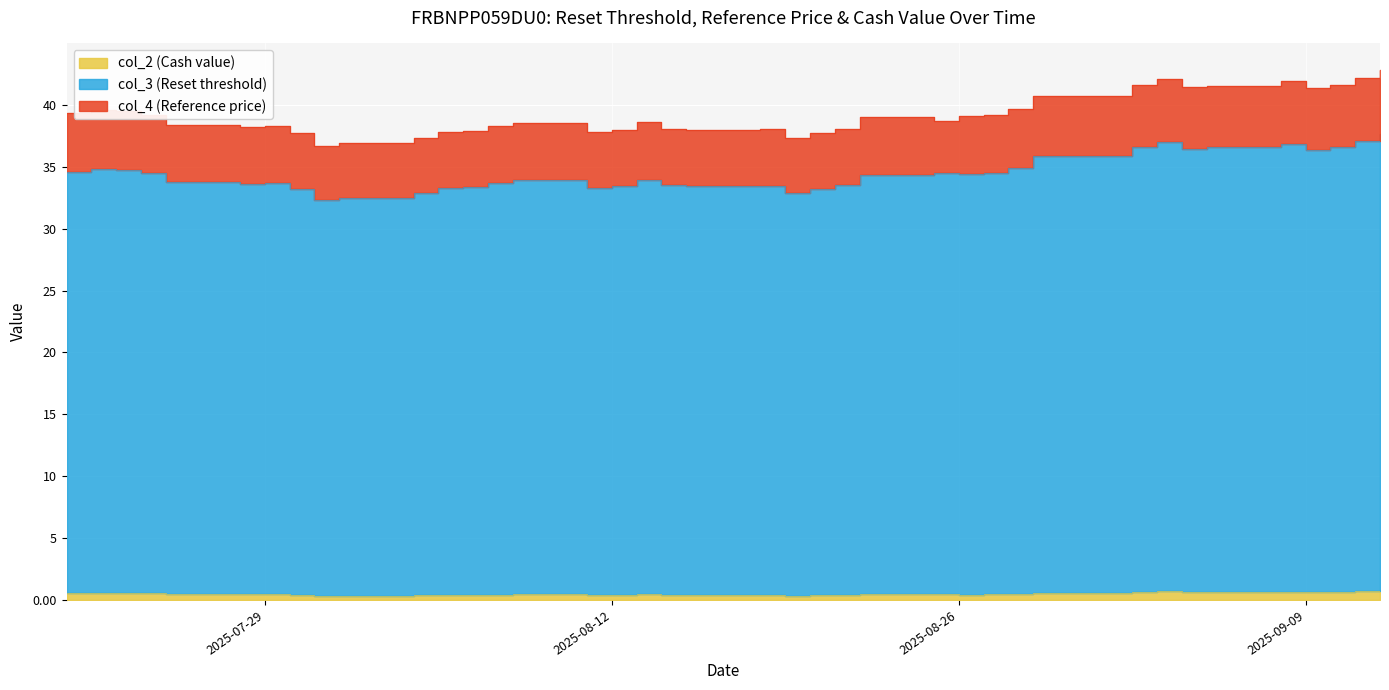

What is the total value across all series at 2025-08-11?

71.4